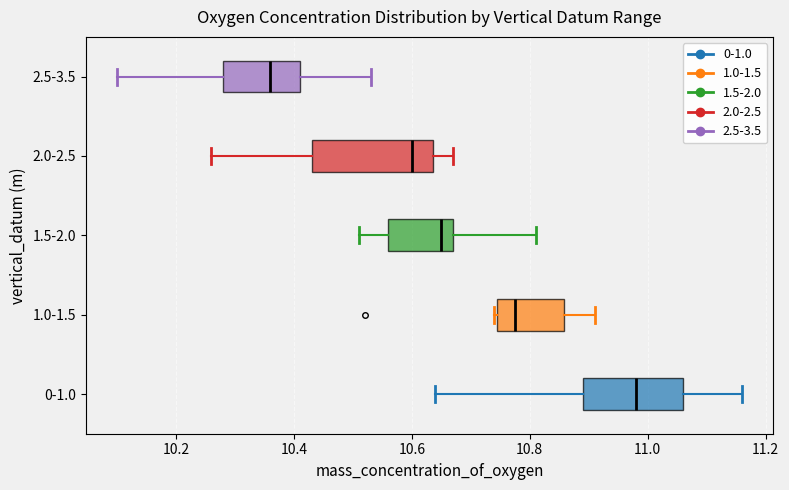

Reading bottom to top, transcribe this box plot: for each box, give where its median line is, the range the box spans, and where its two whiskers end, as read against the x-axis. The values are not printed on the chart, so give them approximately, as read against the axis.

0-1.0: median 10.98, box 10.90 to 11.06, whiskers 10.64 to 11.16
1.0-1.5: median 10.78, box 10.74 to 10.86, whiskers 10.74 to 10.92
1.5-2.0: median 10.66, box 10.56 to 10.68, whiskers 10.52 to 10.82
2.0-2.5: median 10.60, box 10.44 to 10.64, whiskers 10.26 to 10.68
2.5-3.5: median 10.36, box 10.28 to 10.42, whiskers 10.10 to 10.54